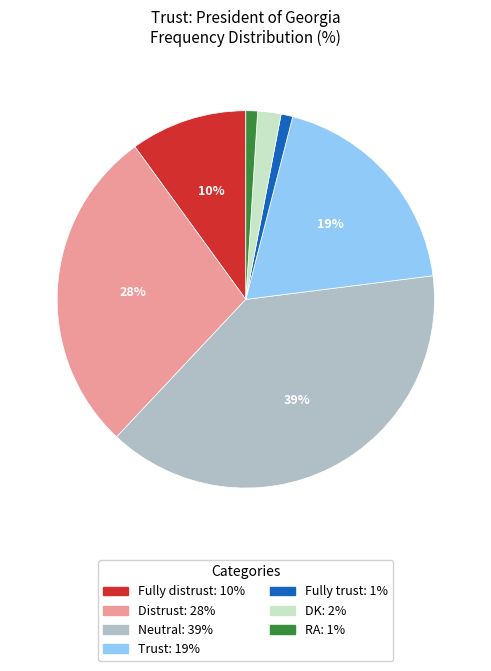

Which slice is the largest?

Neutral